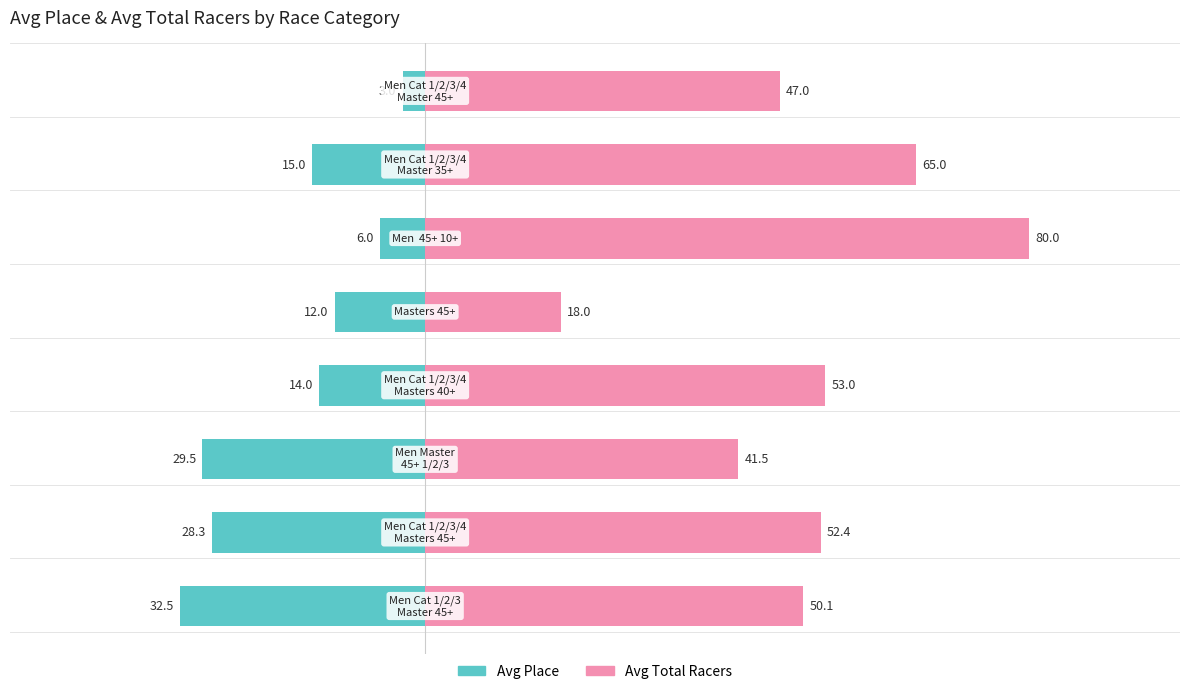

What is the maximum value shown in the chart?

80.0